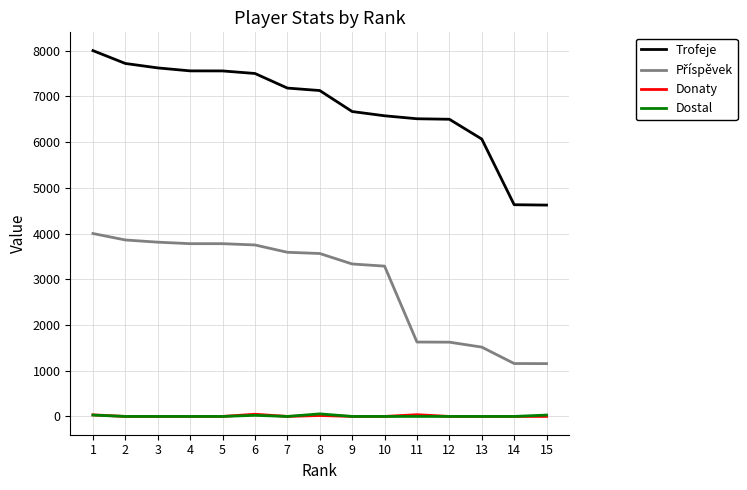

Which series has the widest spread of values?

Trofeje